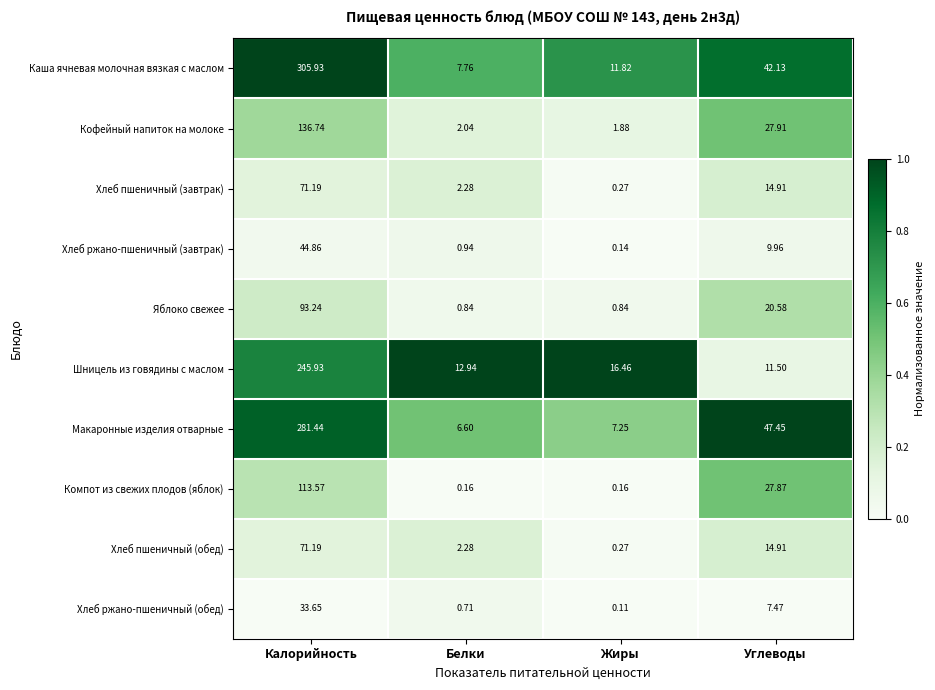

How many data points does each series have?

4